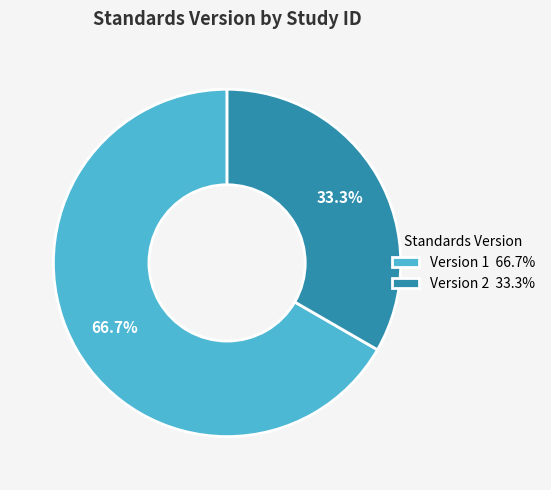

Count the number of slices in the pie.

2